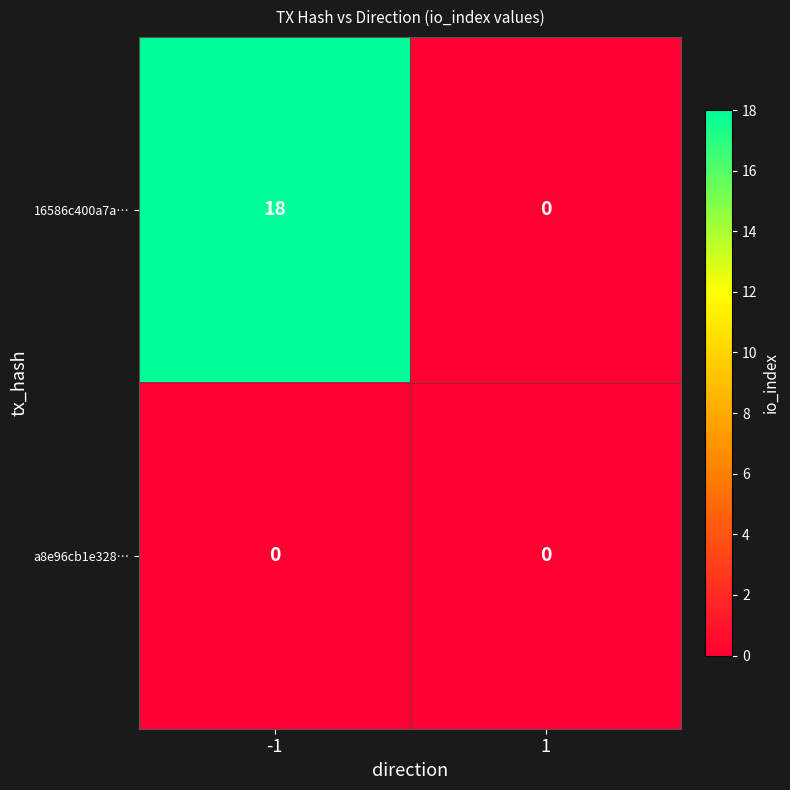

Reading left to right, transcribe all the data shown in this chart.

16586c400a7a…: -1=18	1=0
a8e96cb1e328…: -1=0	1=0